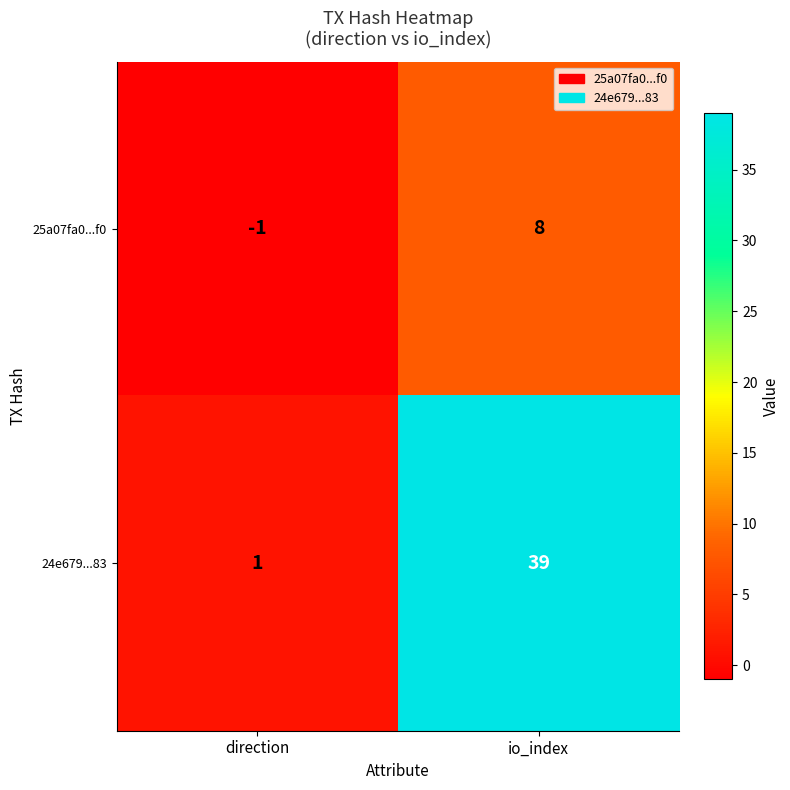

How many series are shown in this chart?

2